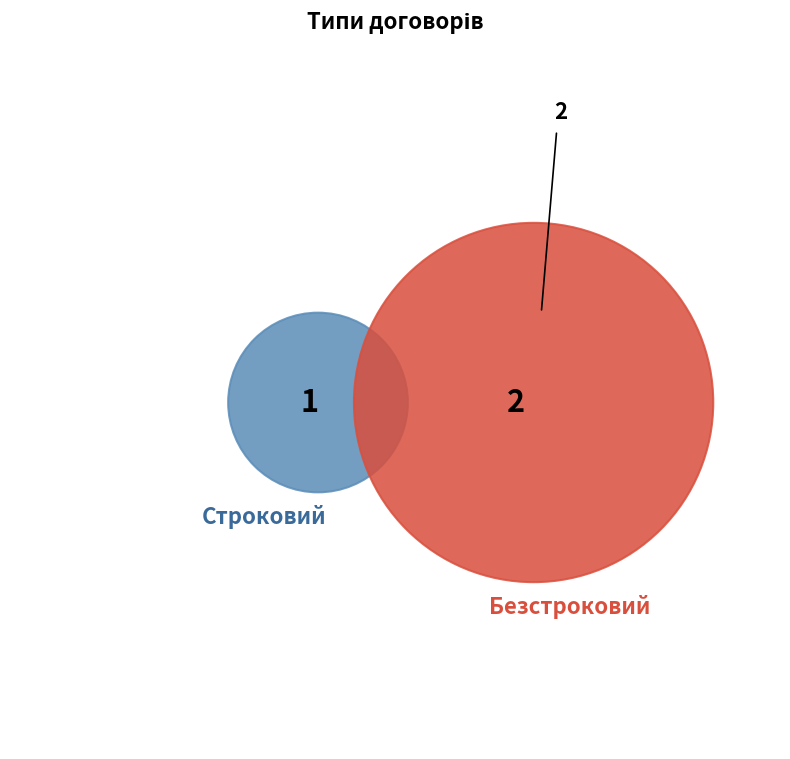

To the nearest percent, what is the difference between the largest and smallest slice percentages?

33%